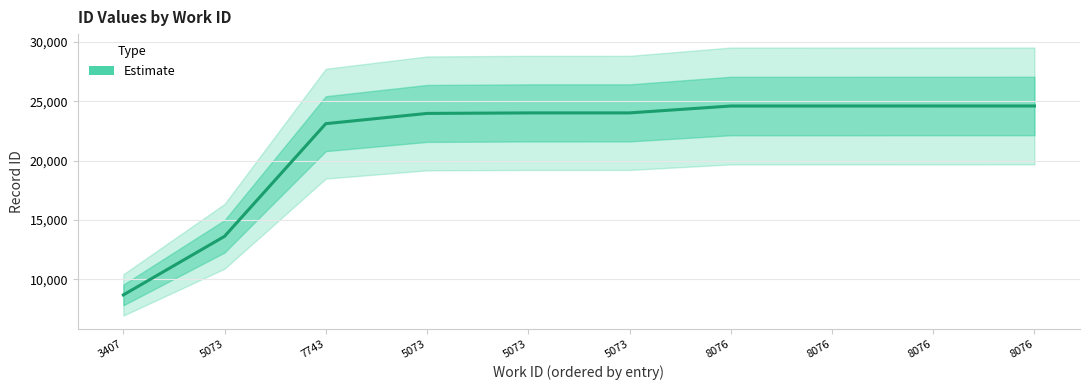

What is the value of the 7th point from the left?

24599